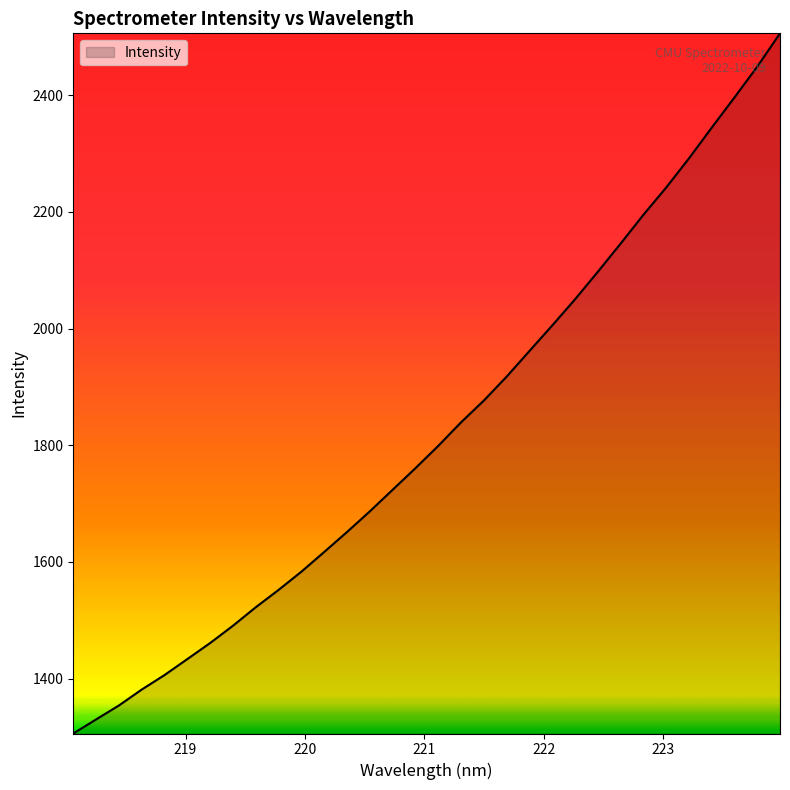

Reading right to left, transcribe all the data shown in this chart.

2506.3	2449.2	2396.4	2344.6	2291.9	2241.9	2195.1	2145.8	2097.5	2050.3	2005.5	1961.7	1917.8	1876.8	1839.4	1799.1	1760.8	1723.9	1686.8	1651.5	1617.2	1583.4	1552.2	1522.5	1490.8	1461.1	1433.6	1406.2	1381.3	1353.9	1330.0	1305.9